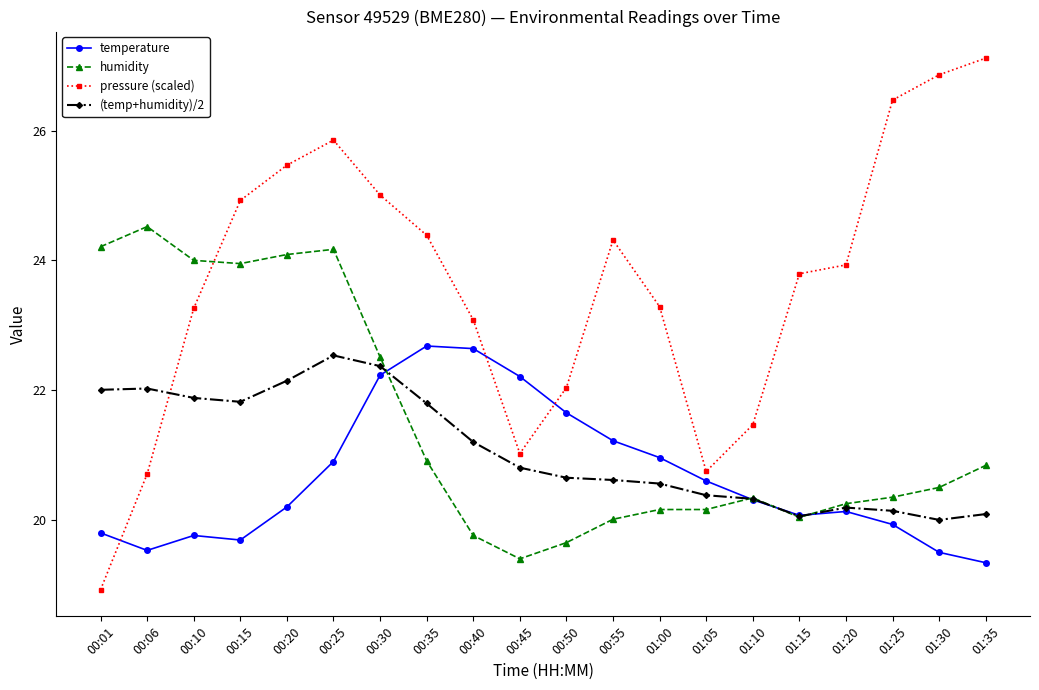

At which category does pressure (scaled) reach its first local valley?

00:45